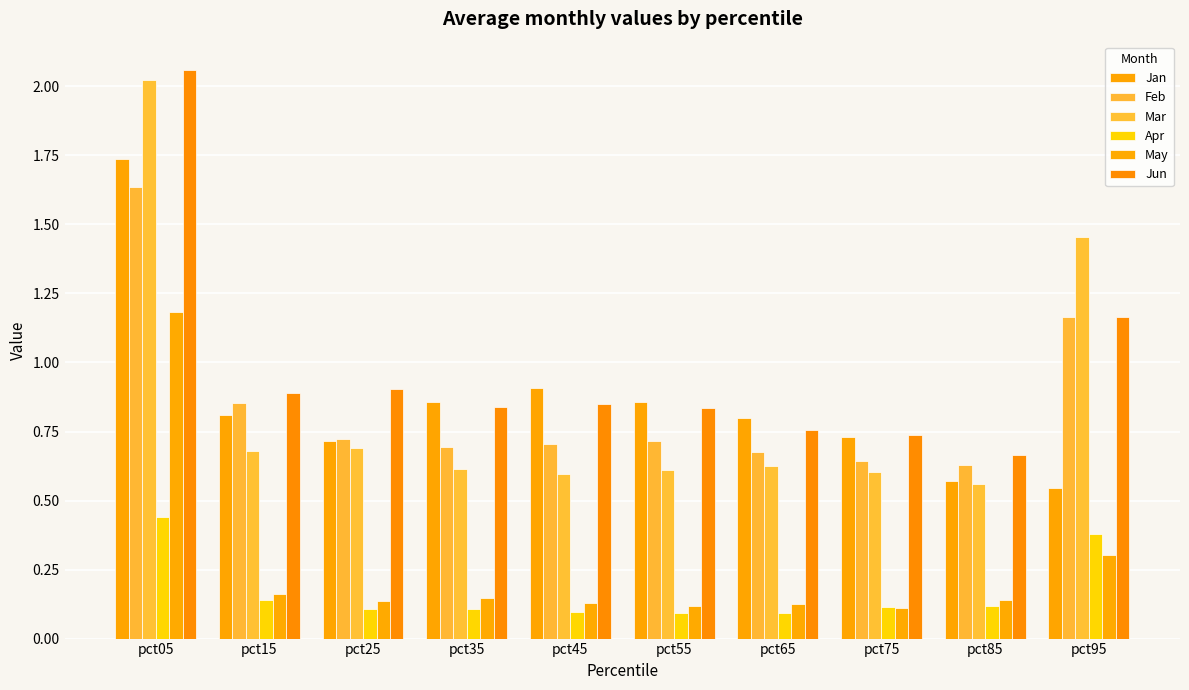

True or false: May has a value of 0.1 at pct55.

True